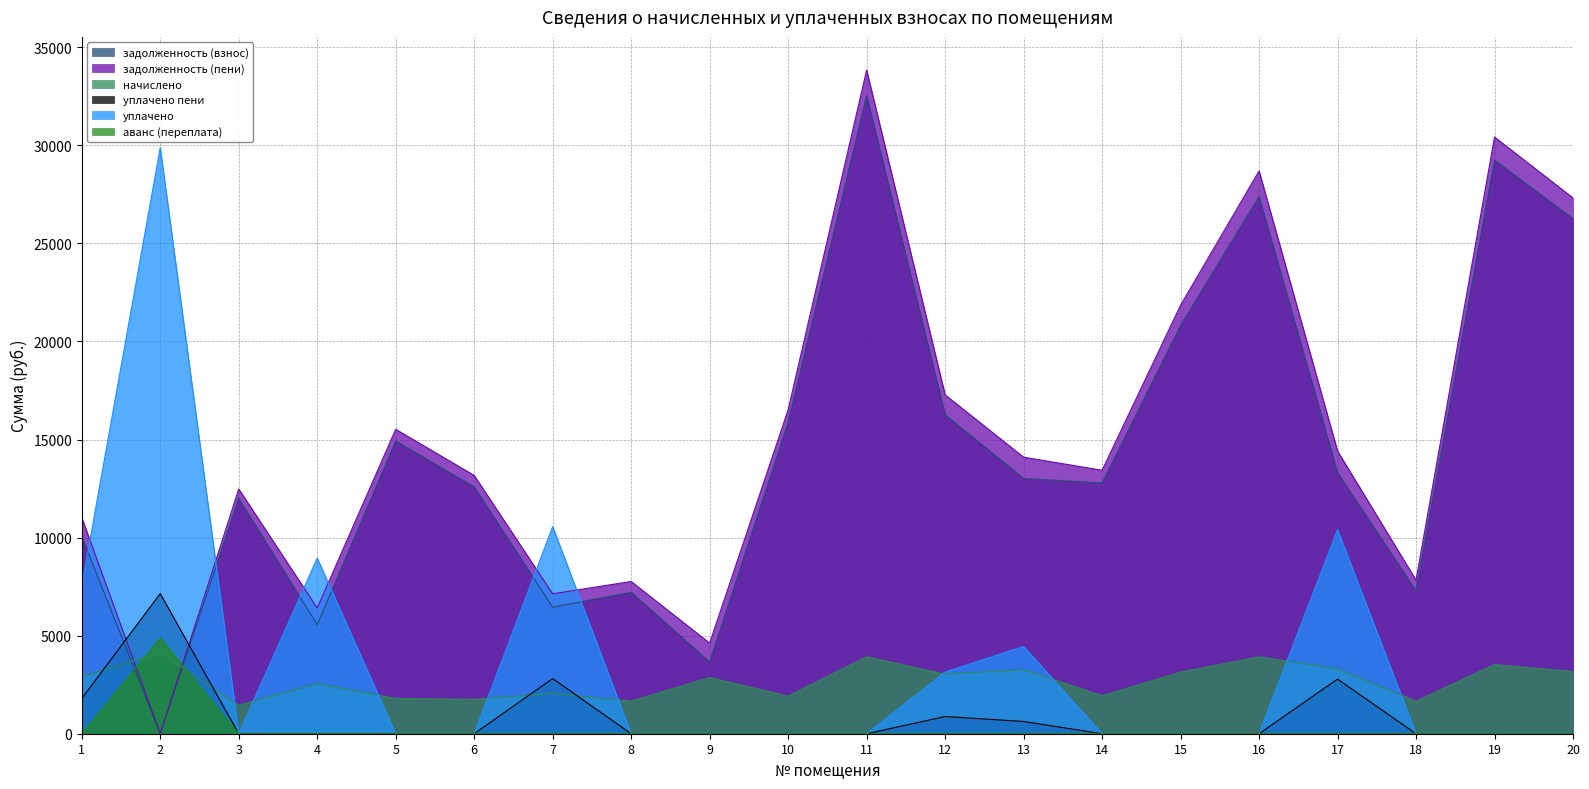

What is the spread (max minus min) of values at 15?

21850.5